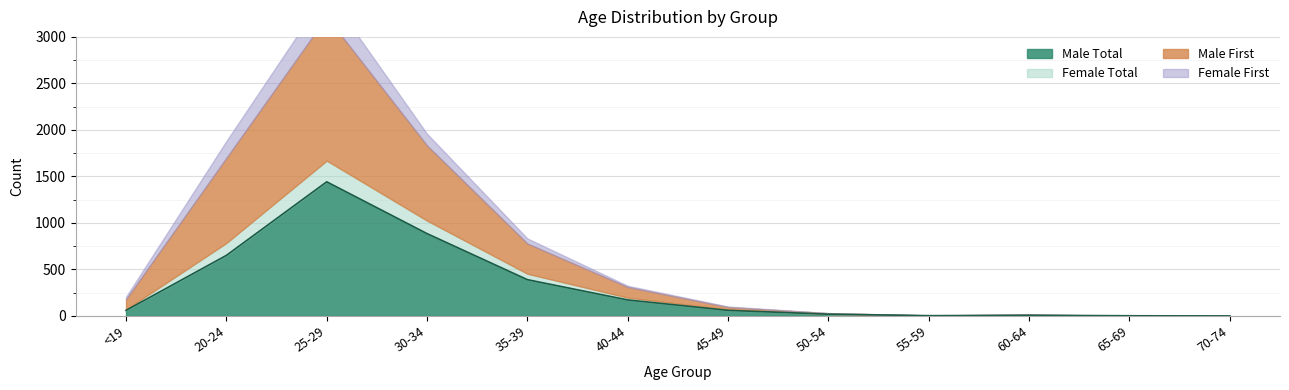

What is the difference between the maximum and minimum values in the Female_First series?

1545